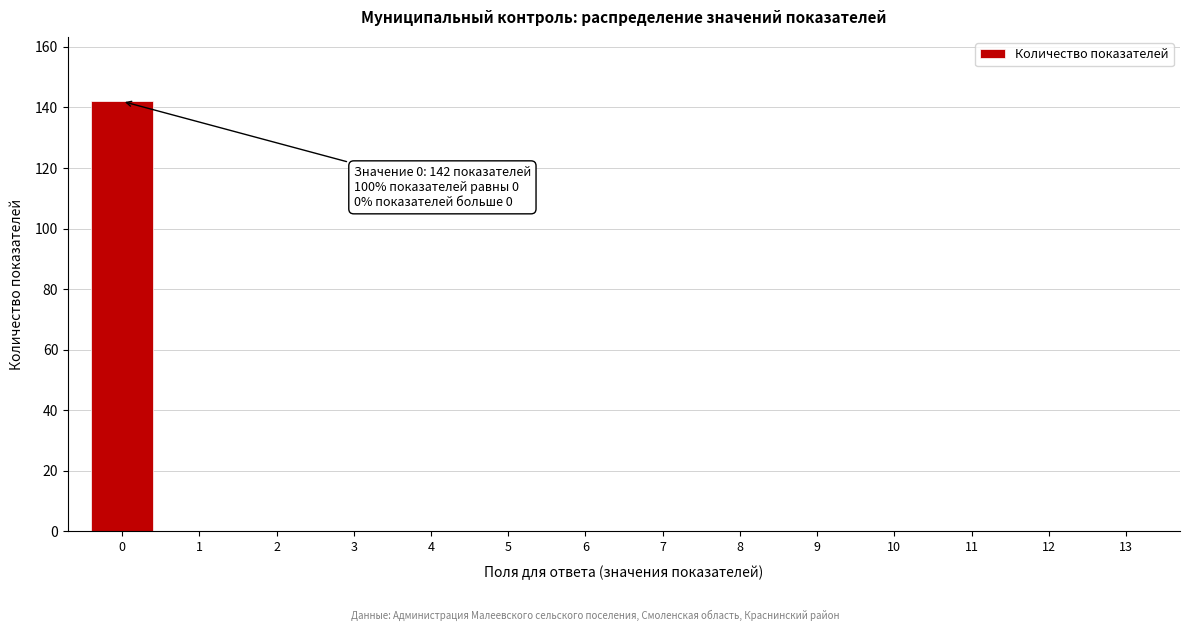

Which range on the x-axis has the tallest bar?

-0.5 to 0.5